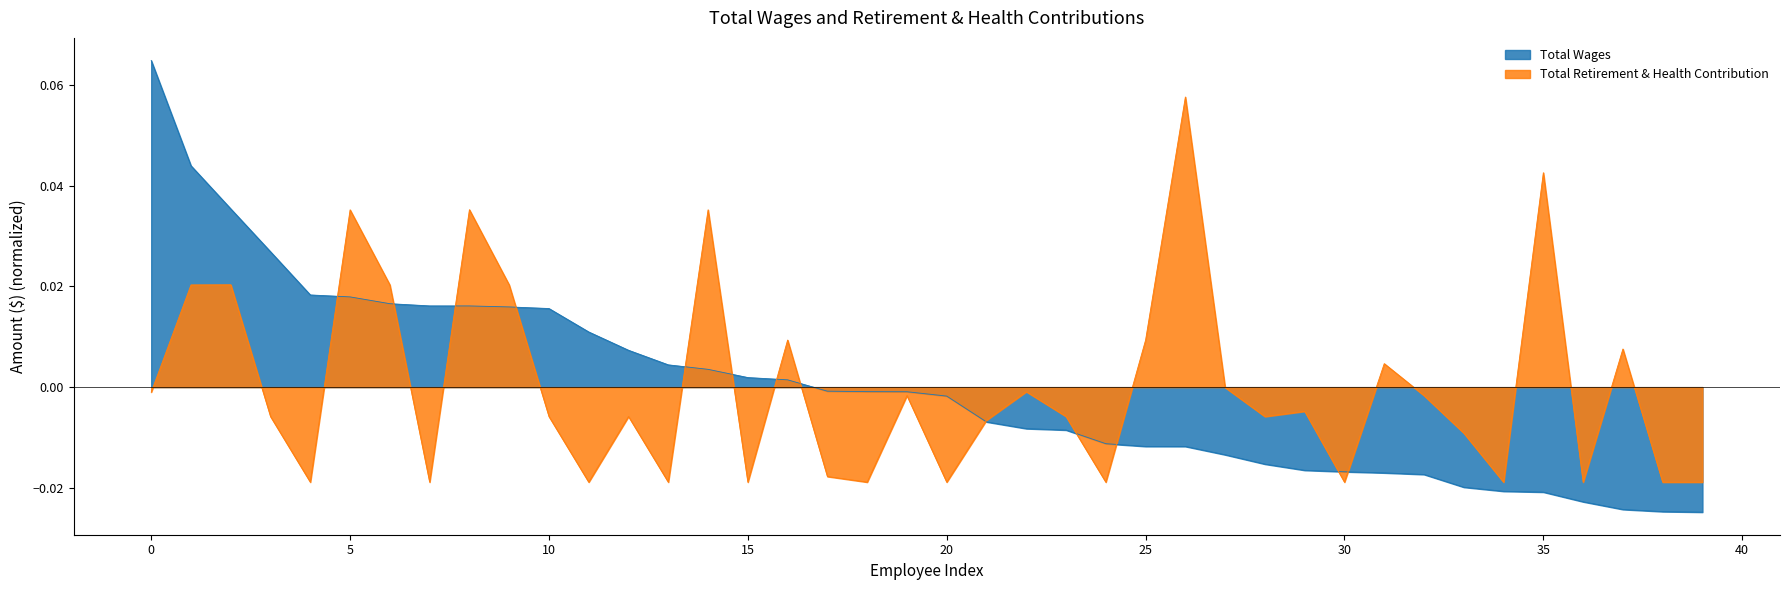

In Total Retirement & Health Contribution, how many points are higher than both neighbors (excluding endpoints)?

13